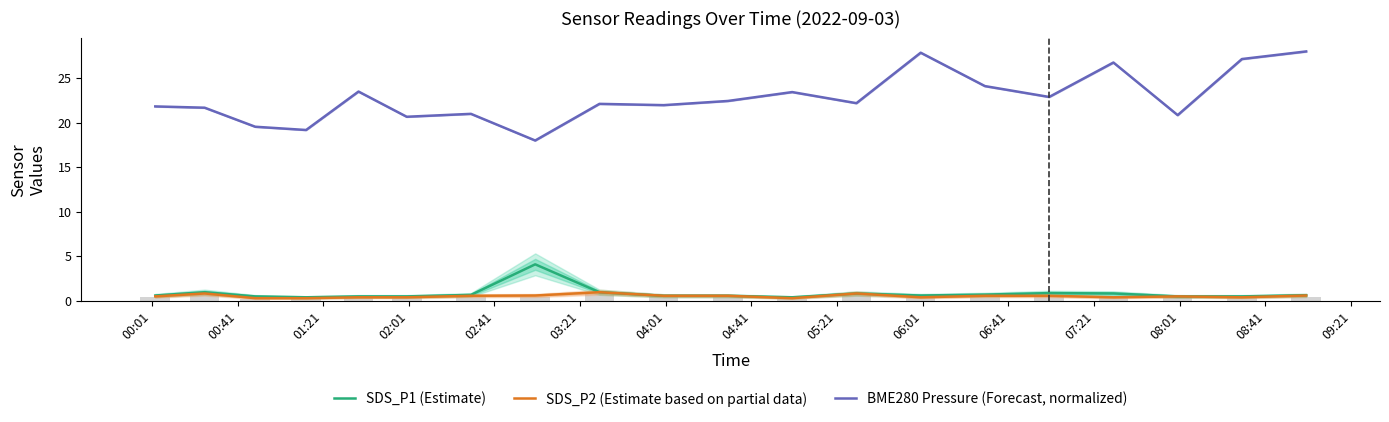

True or false: SDS_P1 (Estimate) and BME280 Pressure (Forecast, normalized) cross at least once.

False